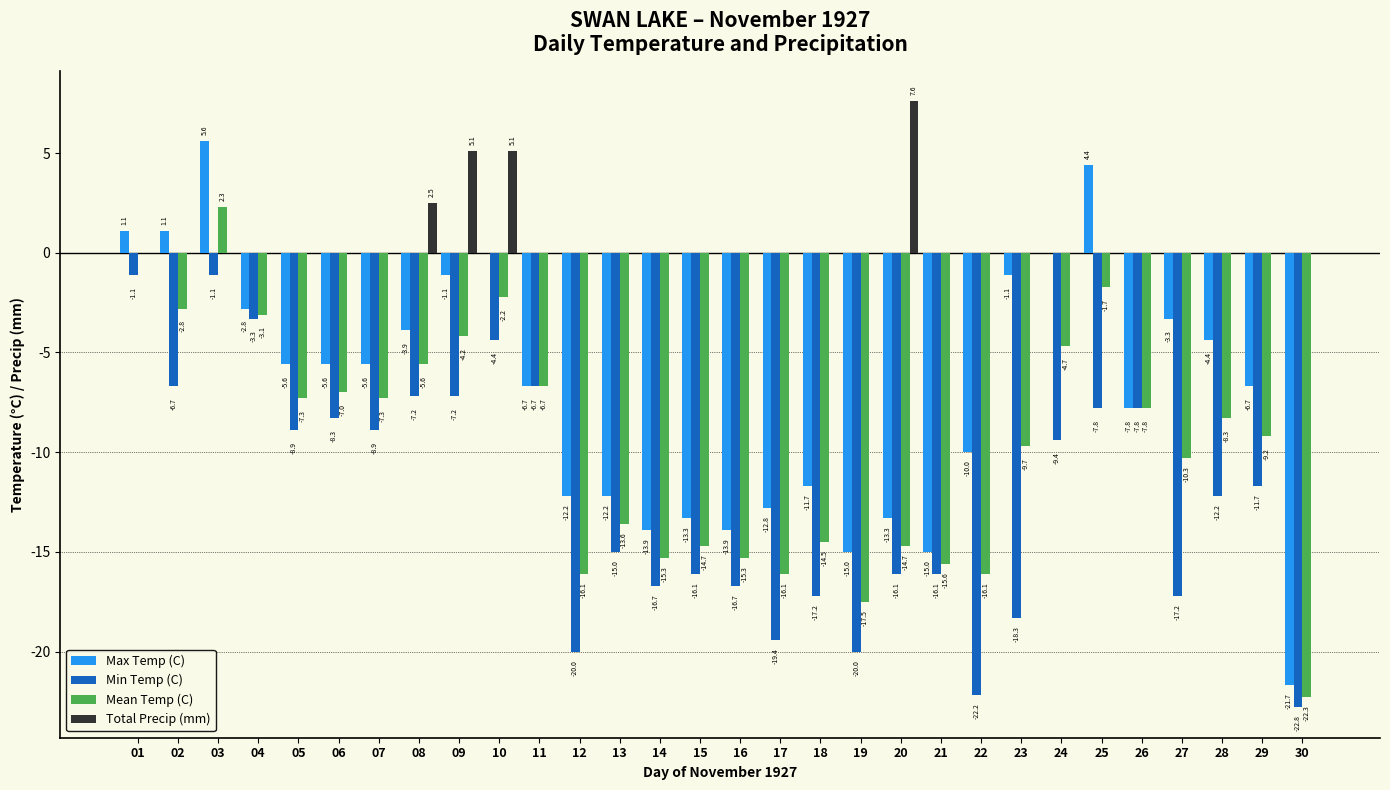

Reading left to right, what are all the values shown in this chart?

Max Temp (C): 1.1	1.1	5.6	-2.8	-5.6	-5.6	-5.6	-3.9	-1.1	0.0	-6.7	-12.2	-12.2	-13.9	-13.3	-13.9	-12.8	-11.7	-15.0	-13.3	-15.0	-10.0	-1.1	0.0	4.4	-7.8	-3.3	-4.4	-6.7	-21.7
Min Temp (C): -1.1	-6.7	-1.1	-3.3	-8.9	-8.3	-8.9	-7.2	-7.2	-4.4	-6.7	-20.0	-15.0	-16.7	-16.1	-16.7	-19.4	-17.2	-20.0	-16.1	-16.1	-22.2	-18.3	-9.4	-7.8	-7.8	-17.2	-12.2	-11.7	-22.8
Mean Temp (C): 0.0	-2.8	2.3	-3.1	-7.3	-7.0	-7.3	-5.6	-4.2	-2.2	-6.7	-16.1	-13.6	-15.3	-14.7	-15.3	-16.1	-14.5	-17.5	-14.7	-15.6	-16.1	-9.7	-4.7	-1.7	-7.8	-10.3	-8.3	-9.2	-22.3
Total Precip (mm): 0.0	0.0	0.0	0.0	0.0	0.0	0.0	2.5	5.1	5.1	0.0	0.0	0.0	0.0	0.0	0.0	0.0	0.0	0.0	7.6	0.0	0.0	0.0	0.0	0.0	0.0	0.0	0.0	0.0	0.0